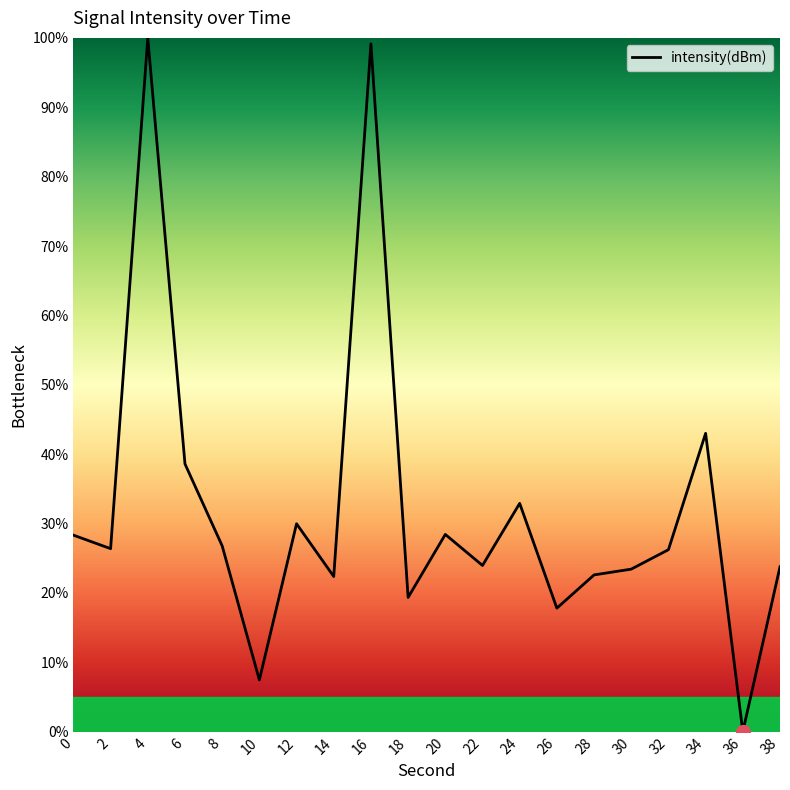

True or false: the data shows 50.8 at 12.

False